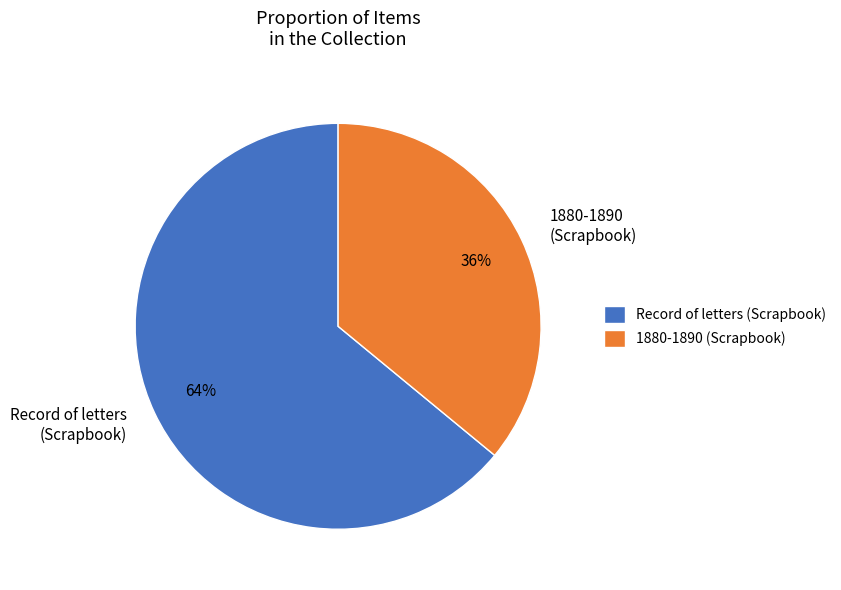

Between 1880-1890 (Scrapbook) and Record of letters (Scrapbook), which is larger?

Record of letters (Scrapbook)